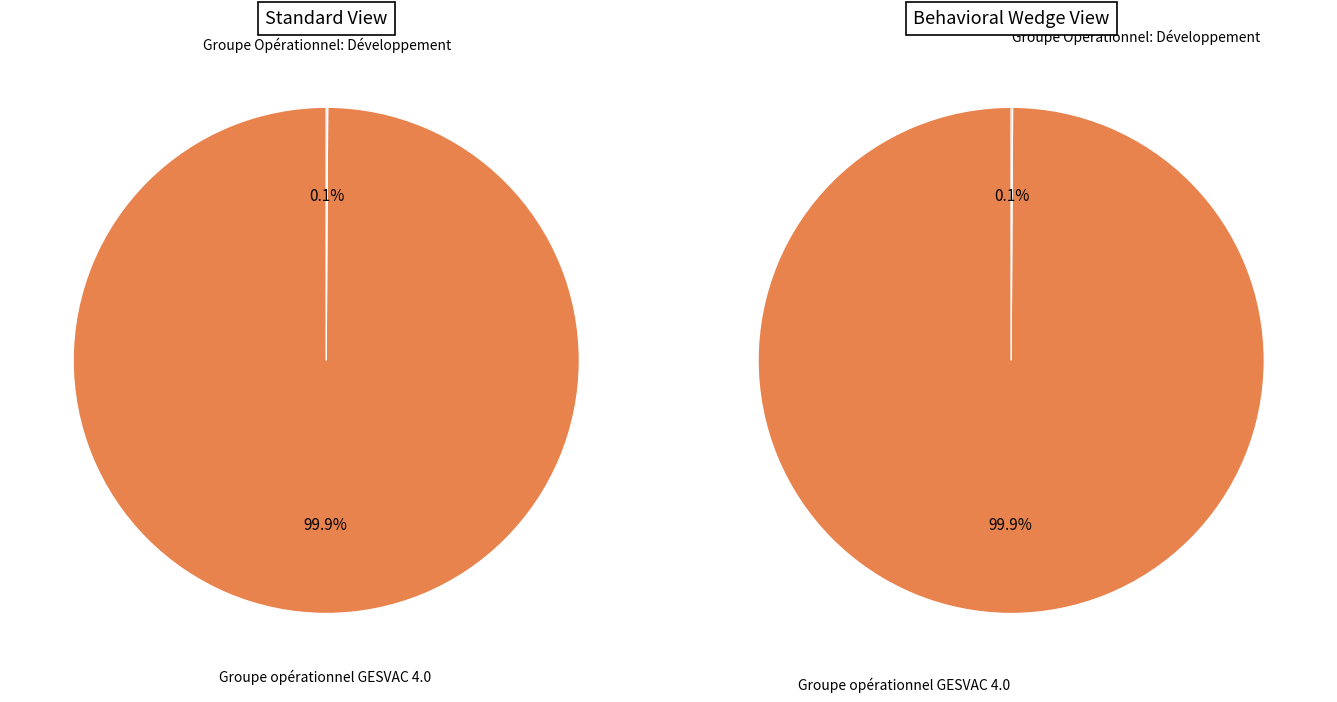

What is the total percentage of Groupe opérationnel GESVAC 4.0 and Groupe Opérationnel: Développement?

100.0%